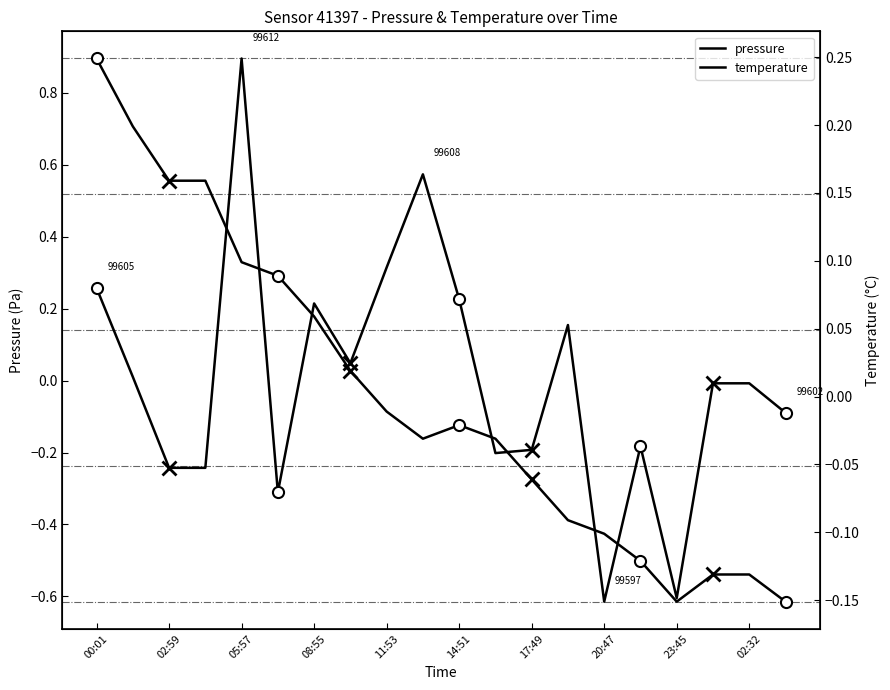

What is the smallest value displayed?

-0.6